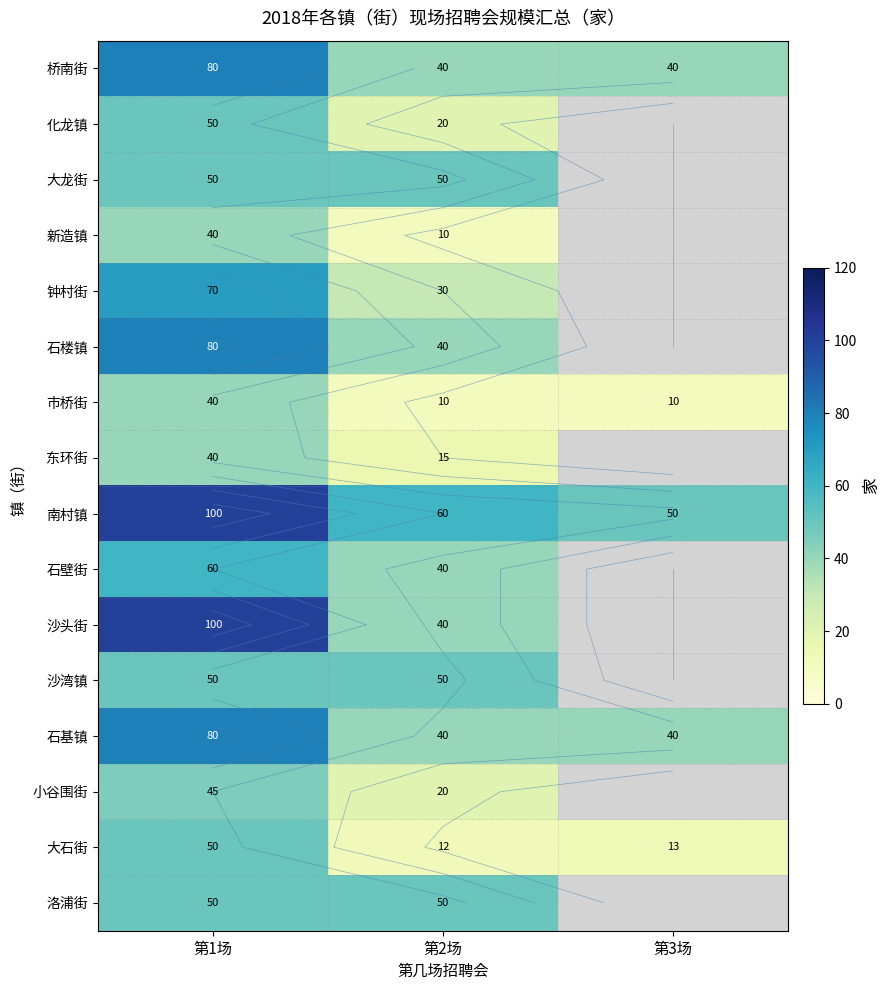

What is the sum of all 石基镇 values?

160.0